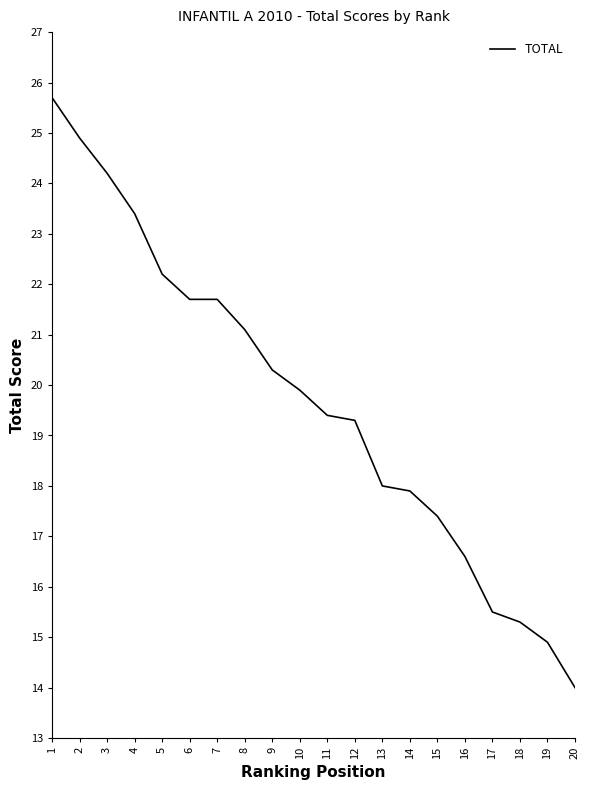

Approximately how many times larger is the value at 14 compared to 19?

1.2